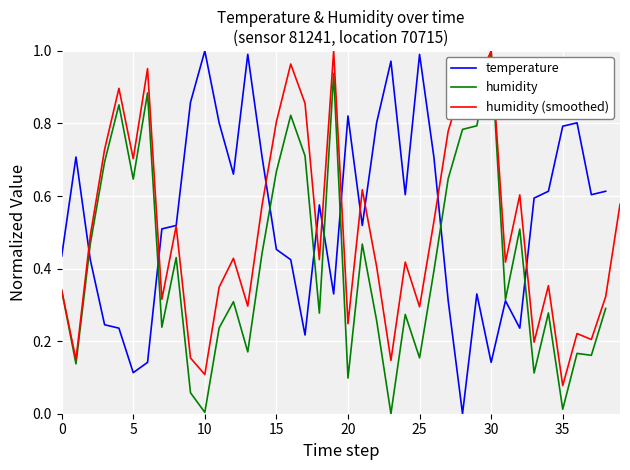

True or false: humidity (smoothed) has a value of 0.8 at 15.

True